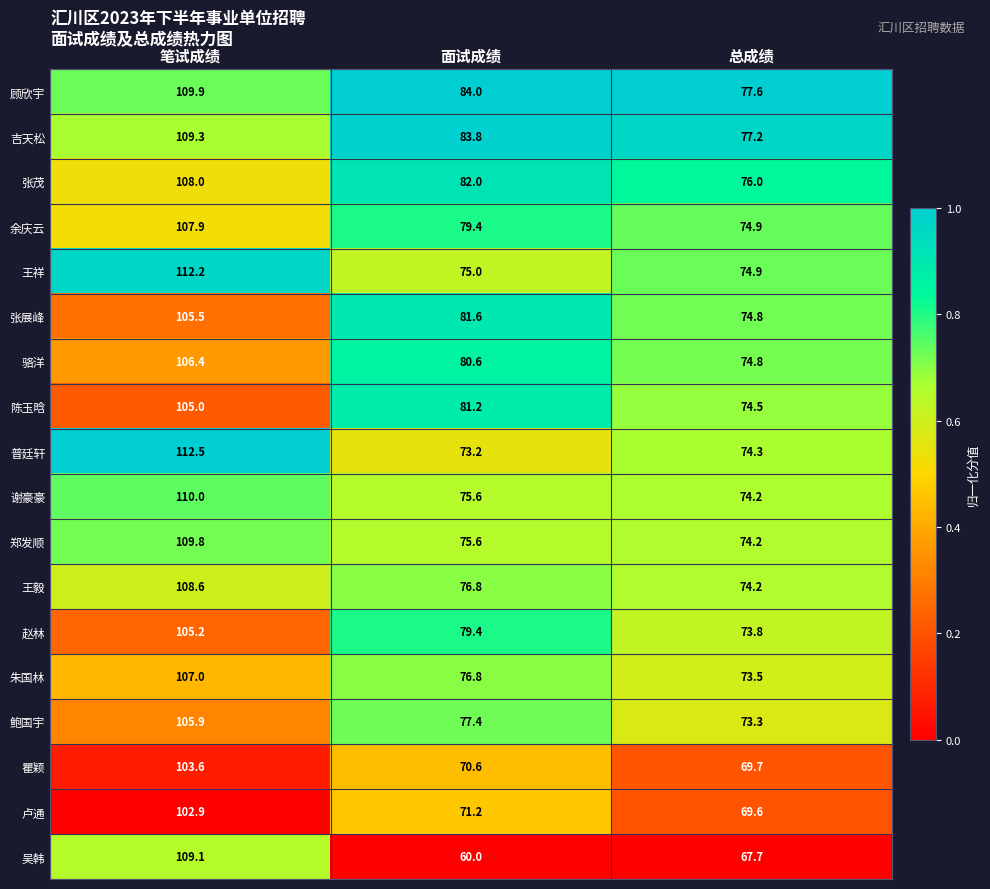

List the series in order of their peak value, lowest first.

卢通, 瞿颖, 陈玉晗, 赵林, 张展峰, 鲍国宇, 骆洋, 朱国林, 余庆云, 张茂, 王毅, 吴韩, 吉天松, 郑发顺, 顾欣宇, 谢豪豪, 王祥, 普廷轩